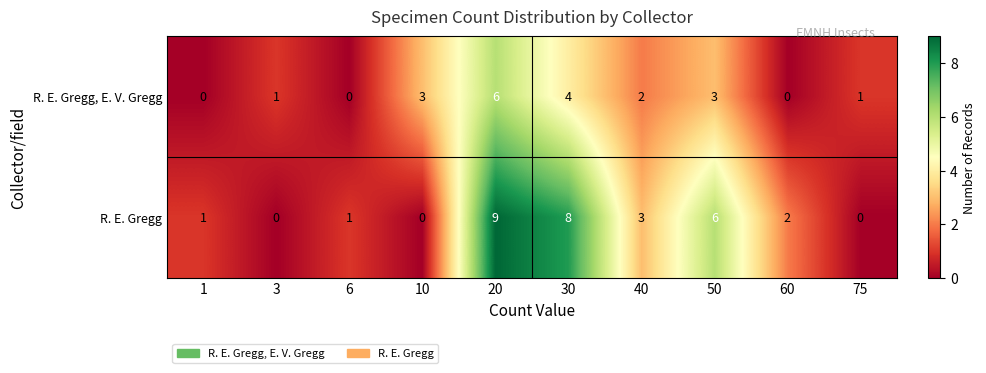

At which label does R. E. Gregg, E. V. Gregg first exceed 2?

10